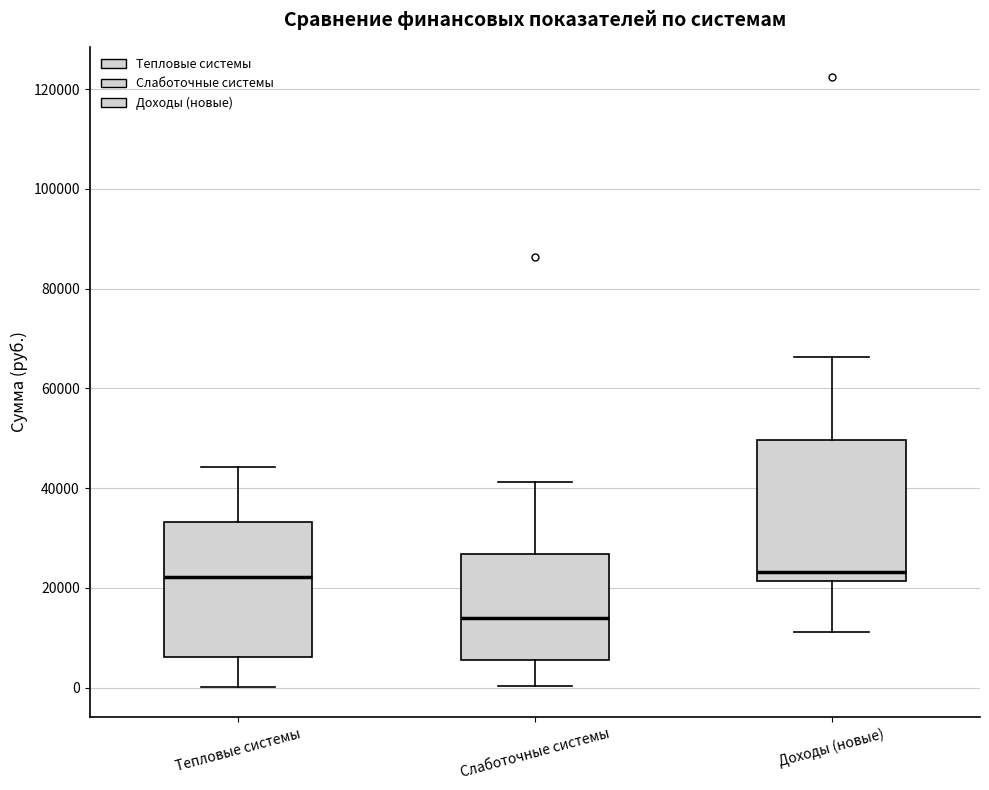

Reading left to right, transcribe this box plot: for each box, give where its median line is, the range the box spans, and where its two whiskers end, as read against the y-axis. The values are not printed on the chart, so give them approximately, as read against the axis.

Тепловые системы: median 22000, box 6000 to 34000, whiskers 0 to 44000
Слаботочные системы: median 14000, box 6000 to 26000, whiskers 0 to 42000
Доходы (новые): median 24000, box 22000 to 50000, whiskers 12000 to 66000